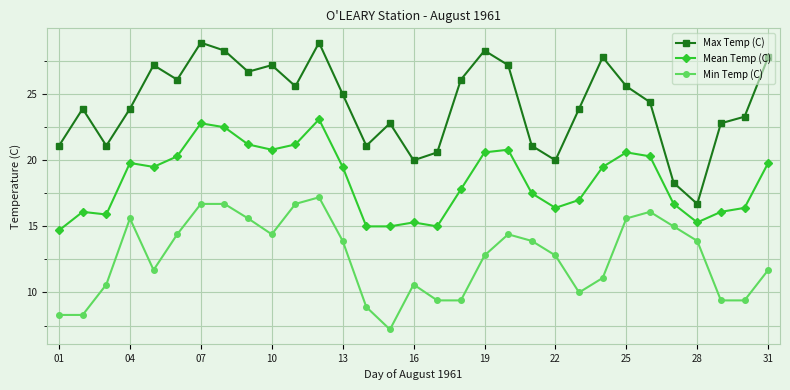

List the series in order of their peak value, highest first.

Max Temp (C), Mean Temp (C), Min Temp (C)